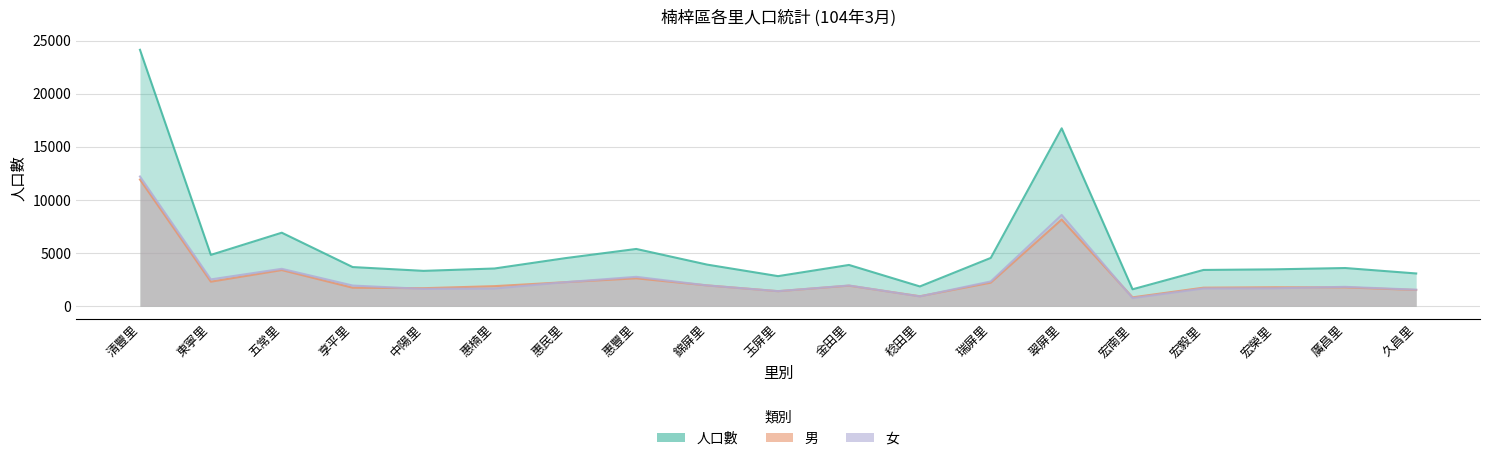

Reading right to left, list all the values displayed in this chart.

人口數: 3081	3592	3468	3412	1592	16740	4544	1860	3882	2829	3913	5387	4523	3548	3325	3683	6916	4830	24127
男: 1527	1769	1783	1744	834	8152	2213	936	1933	1413	1956	2623	2261	1887	1695	1739	3398	2307	11921
女: 1554	1823	1685	1668	758	8588	2331	924	1949	1416	1957	2764	2262	1661	1630	1944	3518	2523	12206